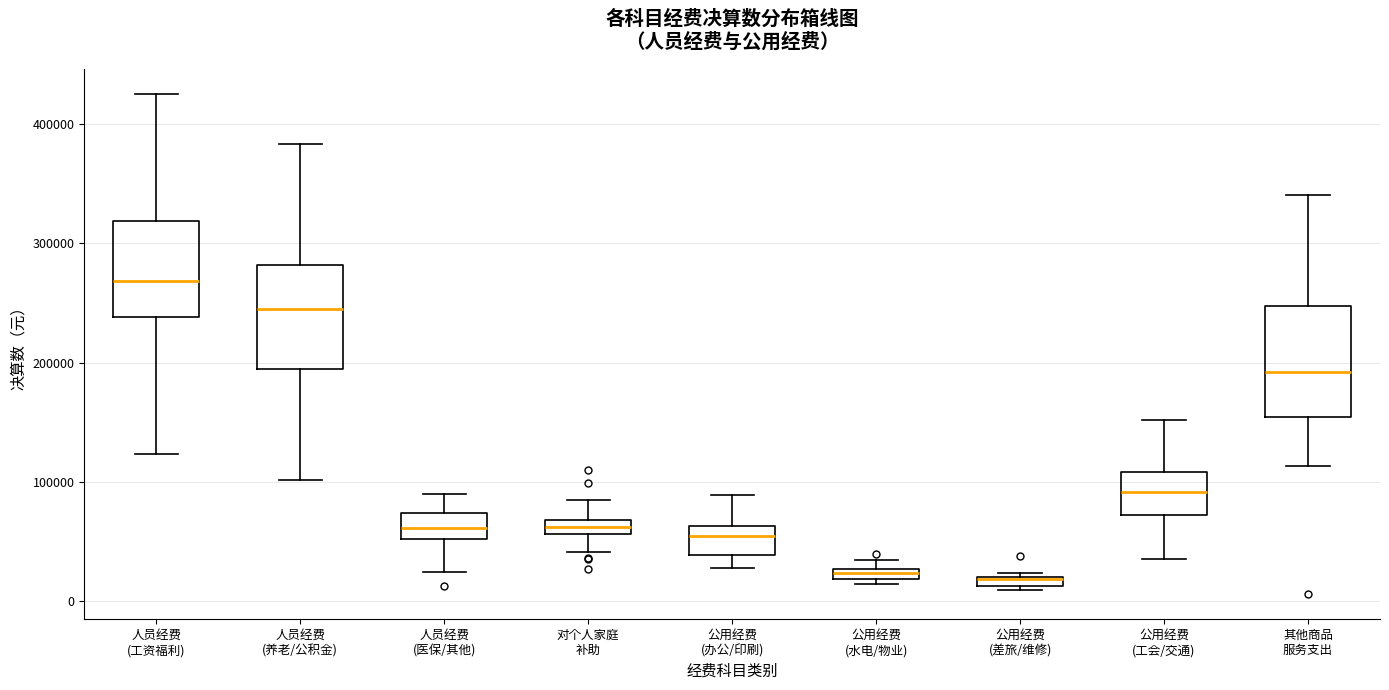

Where is the upper edge of the box for 公用经费 (差旅/维修) on the y-axis? The values are not printed on the chart, so give them approximately, as read against the axis.

20000